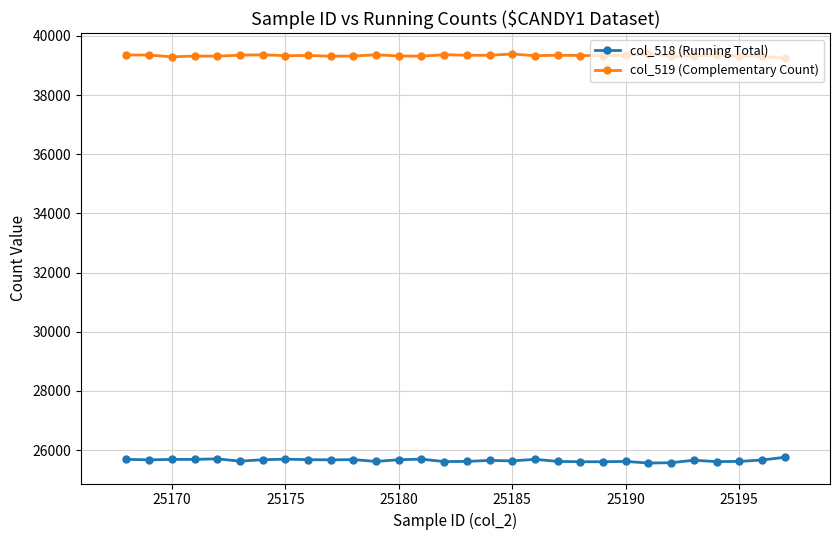

What is the minimum value shown in the chart?

25564